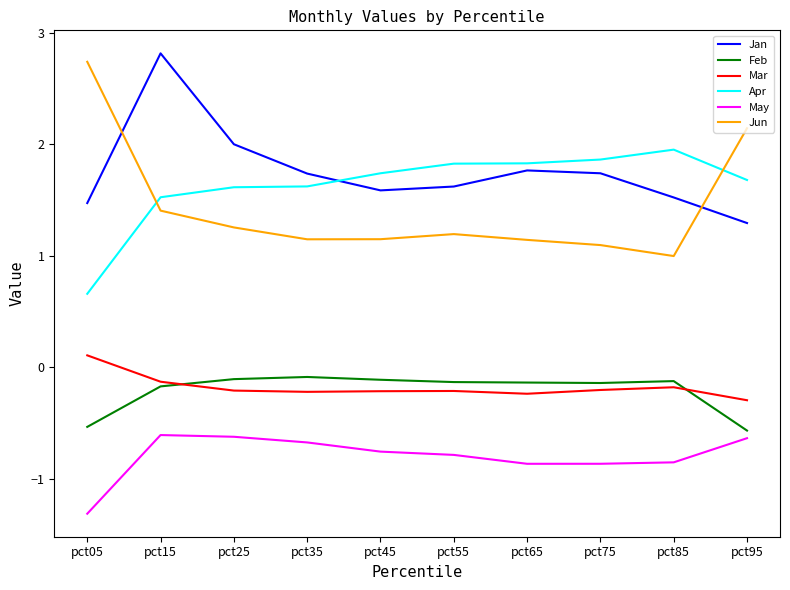

Which series has the largest total across all categories?

Jan